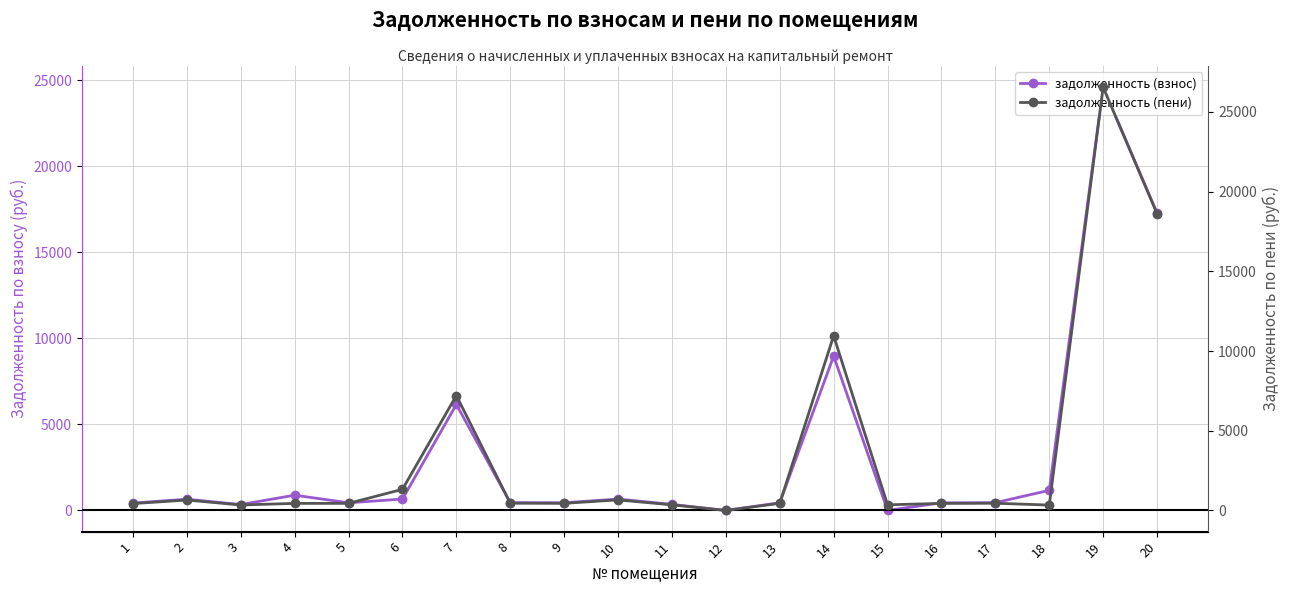

True or false: задолженность (взнос) has a value of 8970.6 at 14.

True